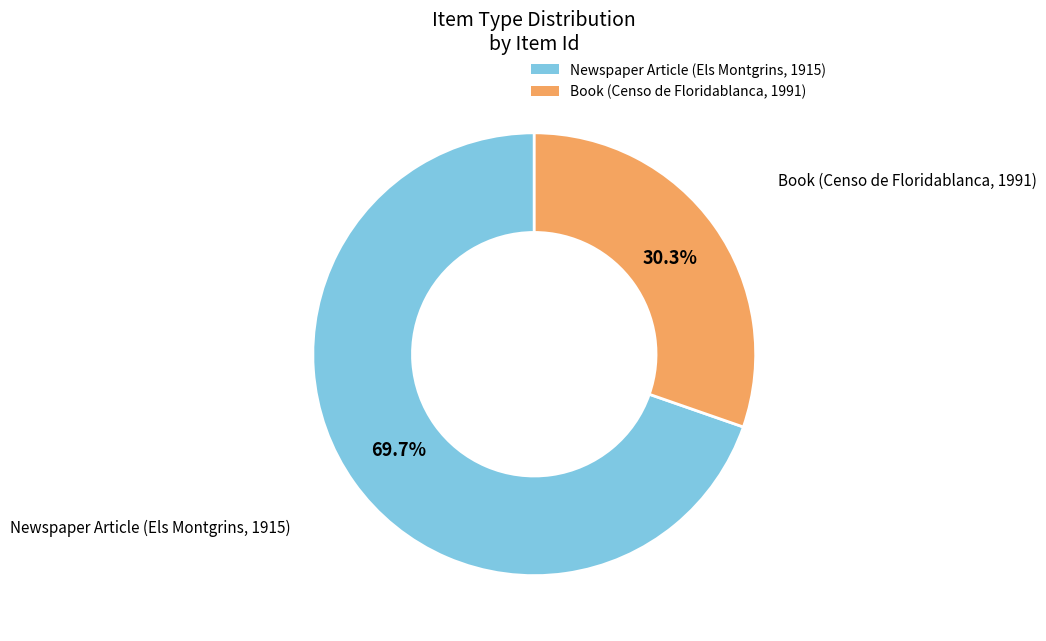

To the nearest percent, what is the combined percentage of Book (Censo de Floridablanca, 1991) and Newspaper Article (Els Montgrins, 1915)?

100%